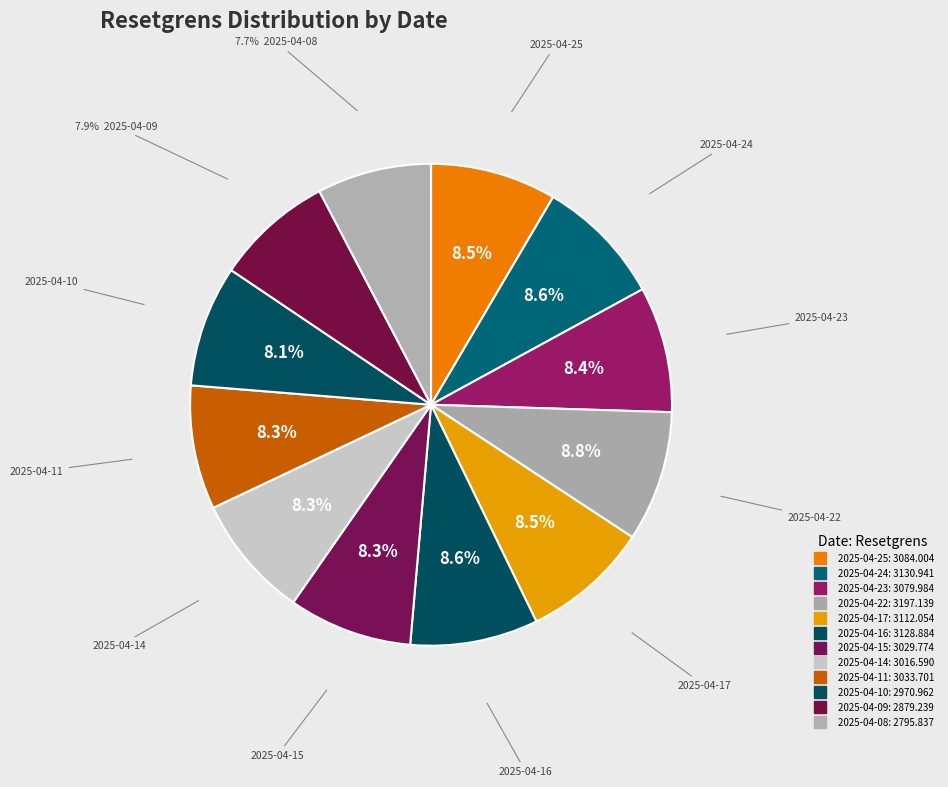

Count the number of slices in the pie.

12